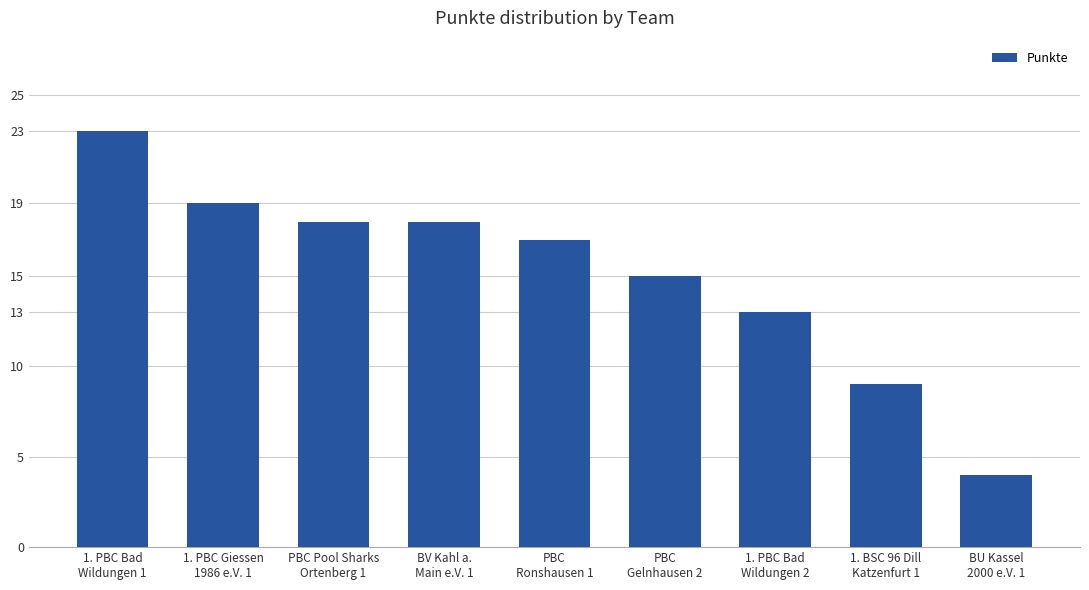

The chart shows a value of 1 at BU Kassel
2000 e.V. 1. True or false?

False